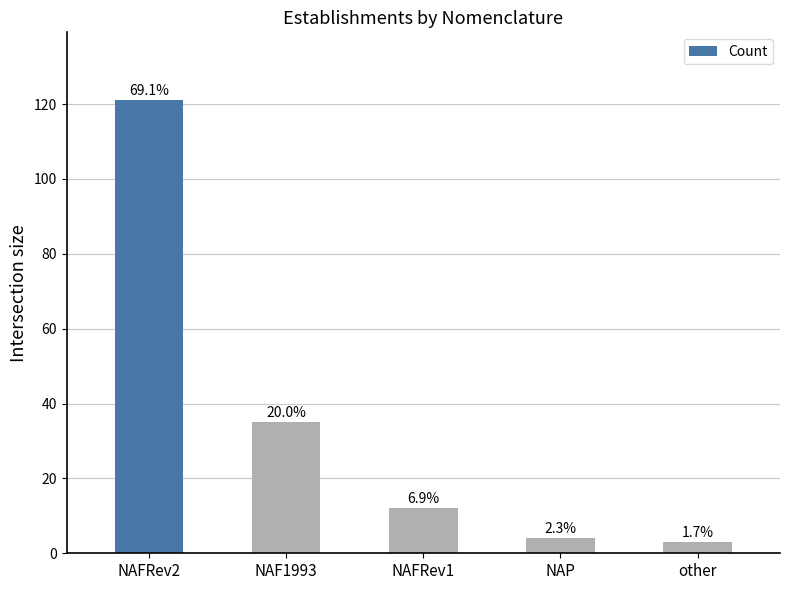

What is the label of the 1st bar from the left?

NAFRev2